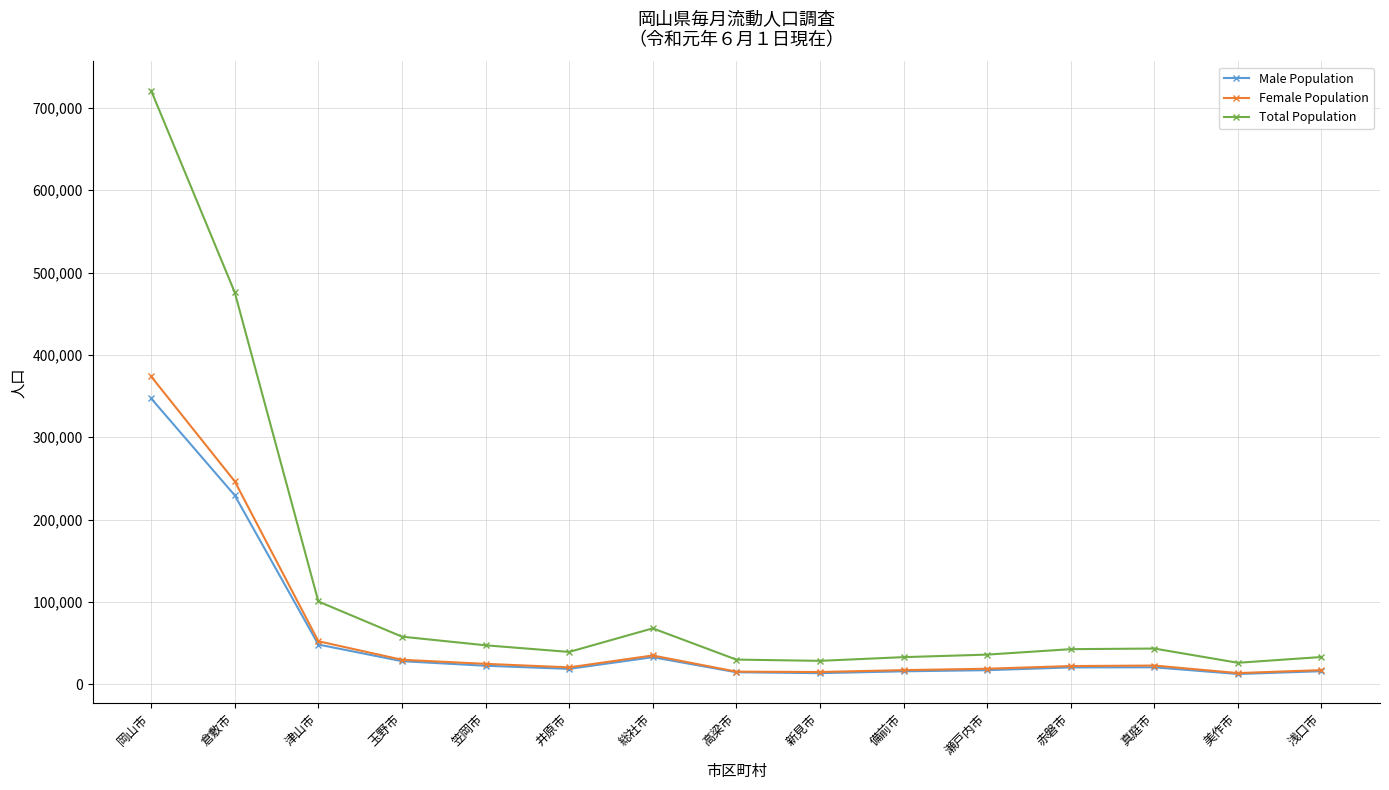

What is the smallest value displayed?

12511